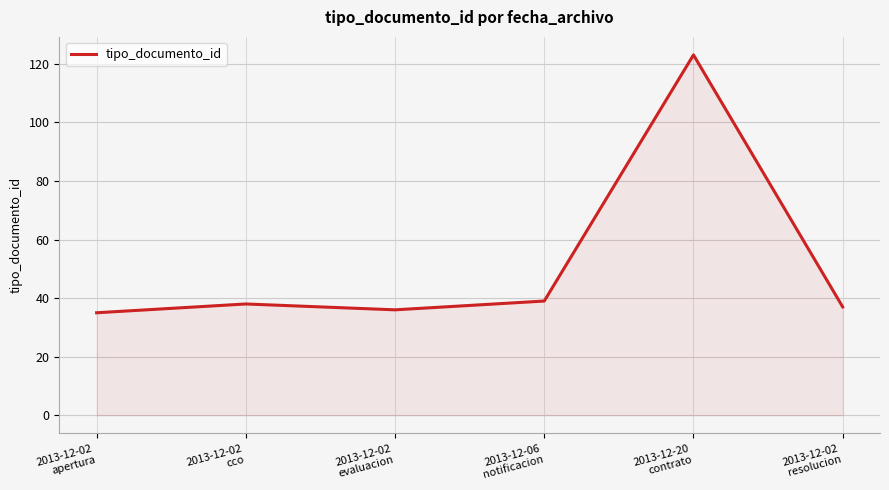

What is the smallest value displayed?

35